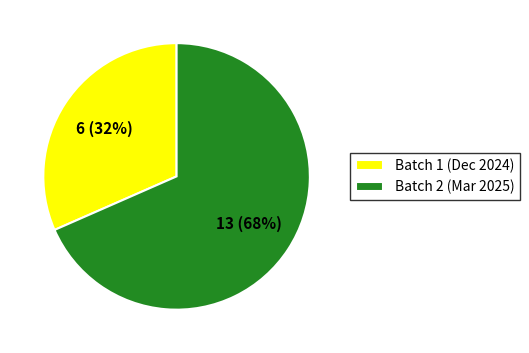

What is the smallest slice in the pie chart?

Batch 1 (Dec 2024)